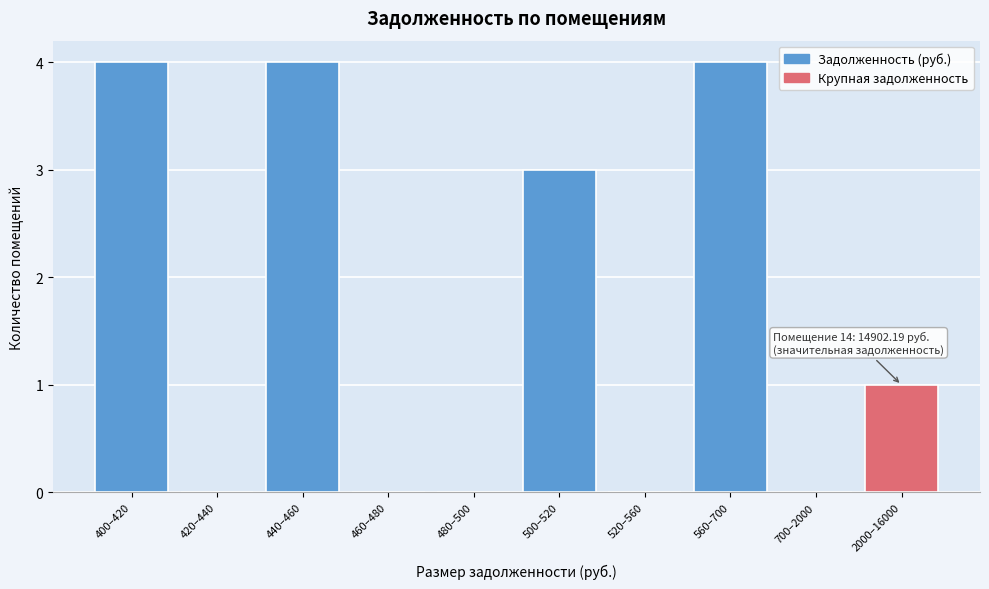

Reading left to right, extract all data points from this chart.

400–420=4	420–440=0	440–460=4	460–480=0	480–500=0	500–520=3	520–560=0	560–700=4	700–2000=0	2000–16000=1